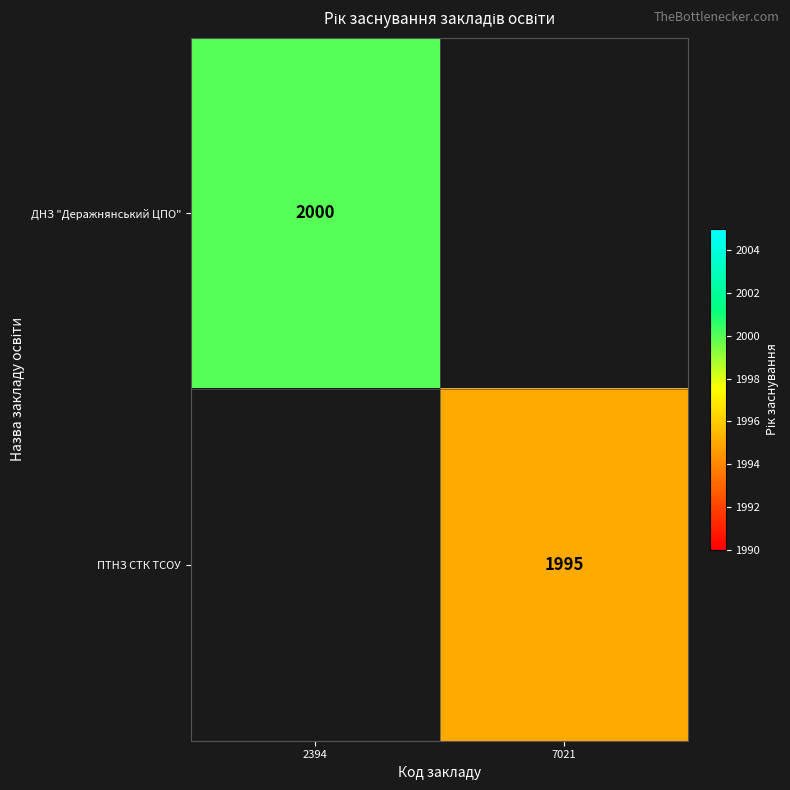

The value of ПТНЗ СТК ТСОУ at 7021 is 1995. True or false?

True